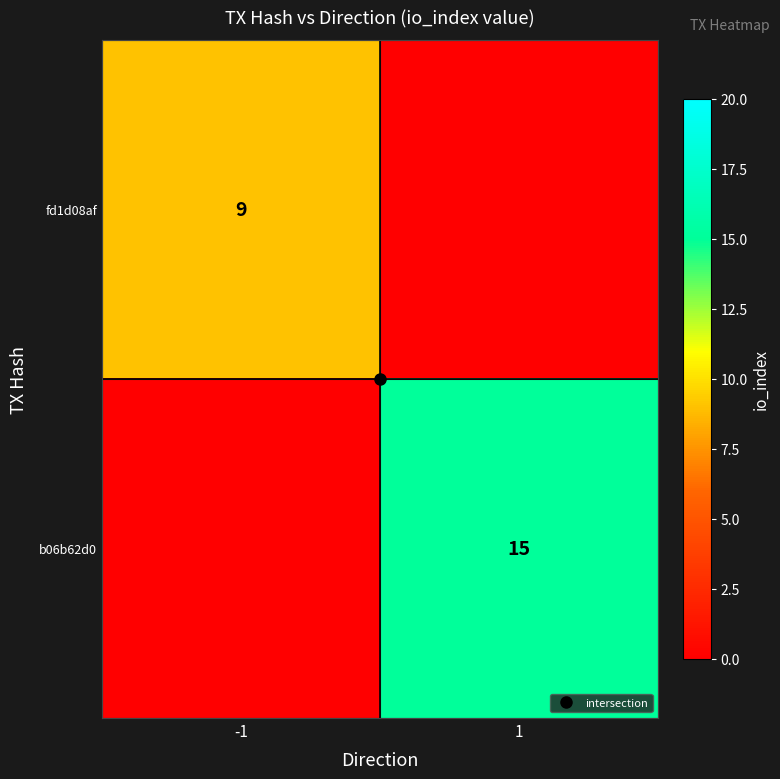

Which category has the lowest value in the fd1d08af series?

1